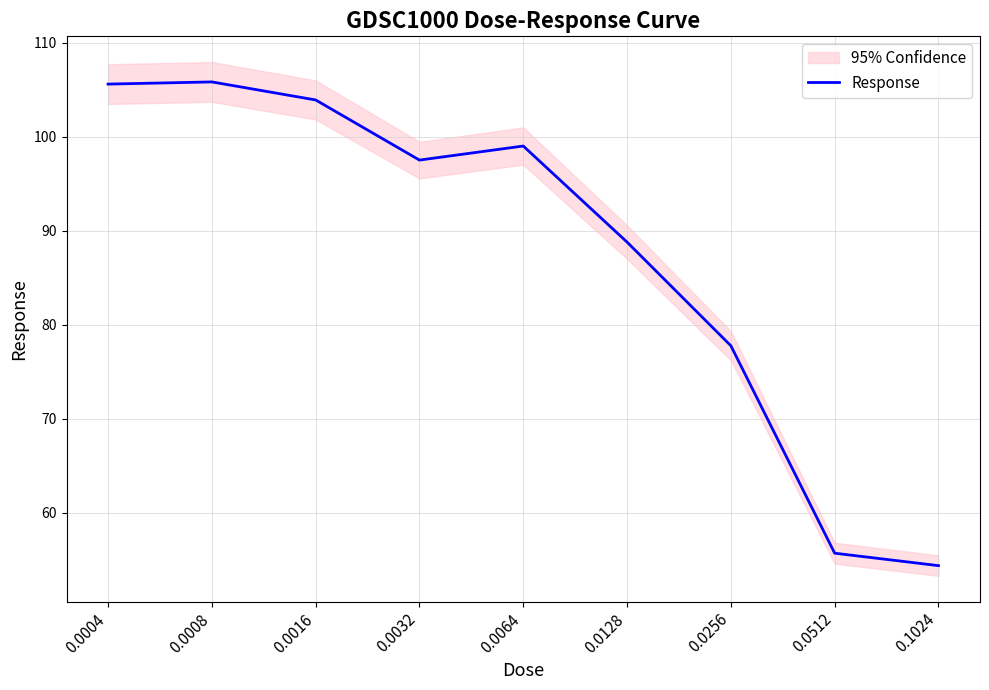

What is the difference between the maximum and minimum values?

51.5